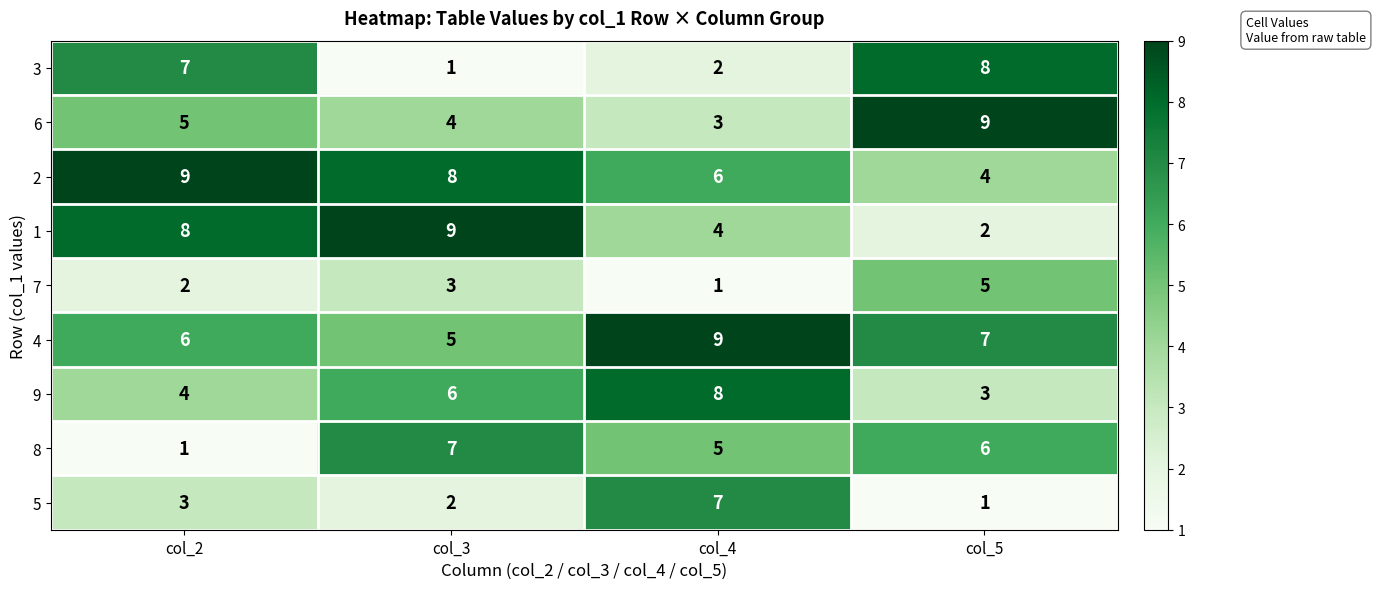

What is the sum of the 6 values at col_4 and col_3?

7